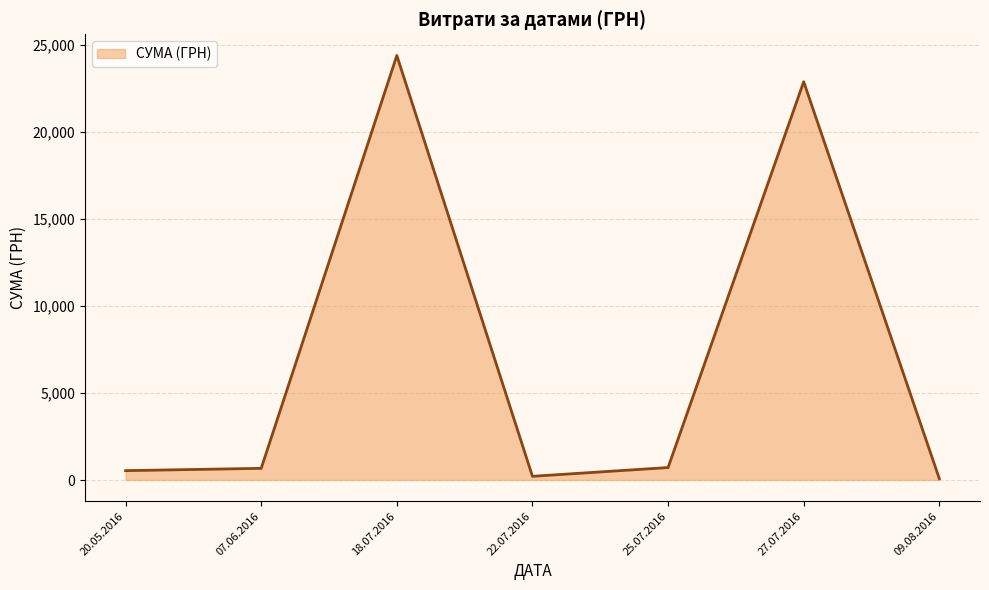

List the labels in order of value, smallest first.

09.08.2016, 22.07.2016, 20.05.2016, 07.06.2016, 25.07.2016, 27.07.2016, 18.07.2016